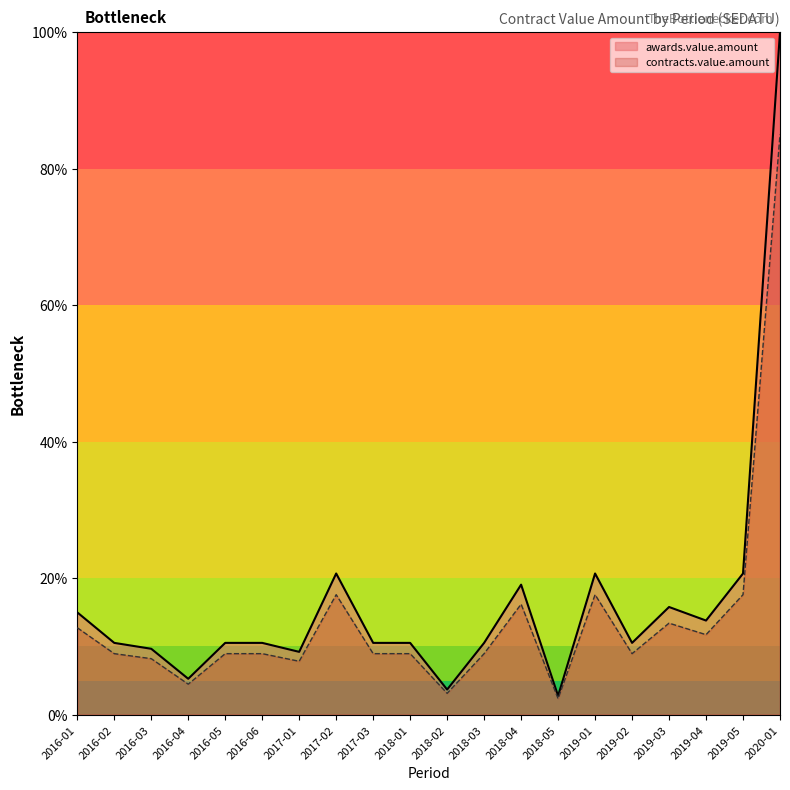

Is the value of contracts.value.amount at 2016-02 greater than the value of awards.value.amount at 2018-01?

No